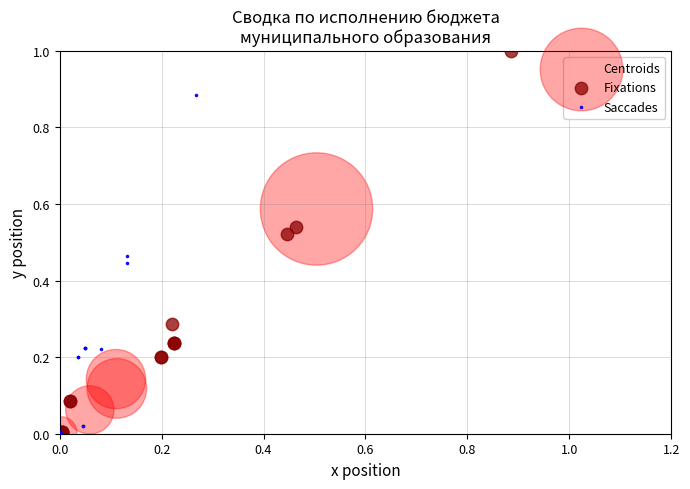

Which series has the largest Y range (max minus min)?

Fixations